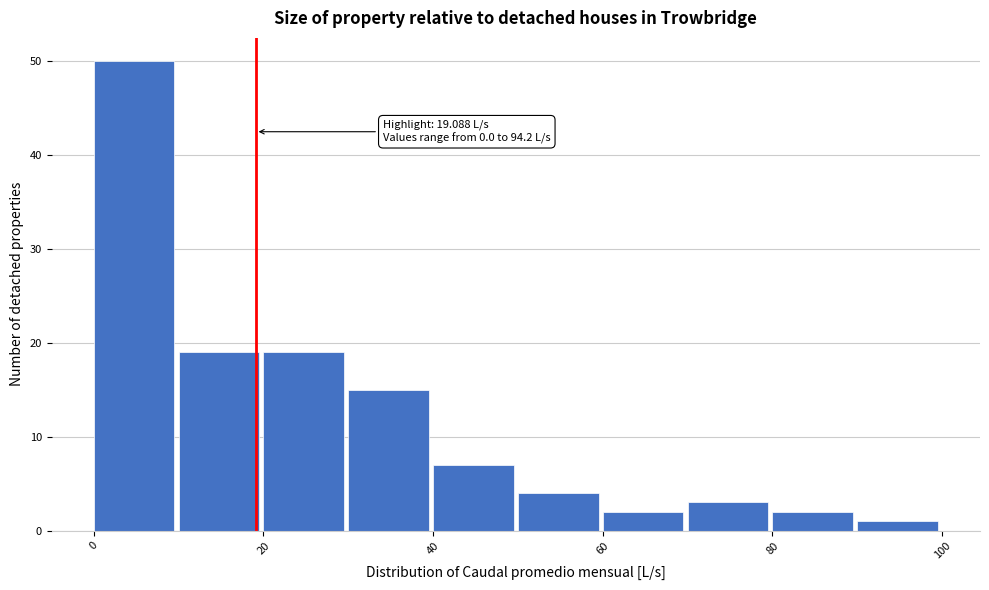

Which range on the x-axis has the tallest bar?

0 to 10